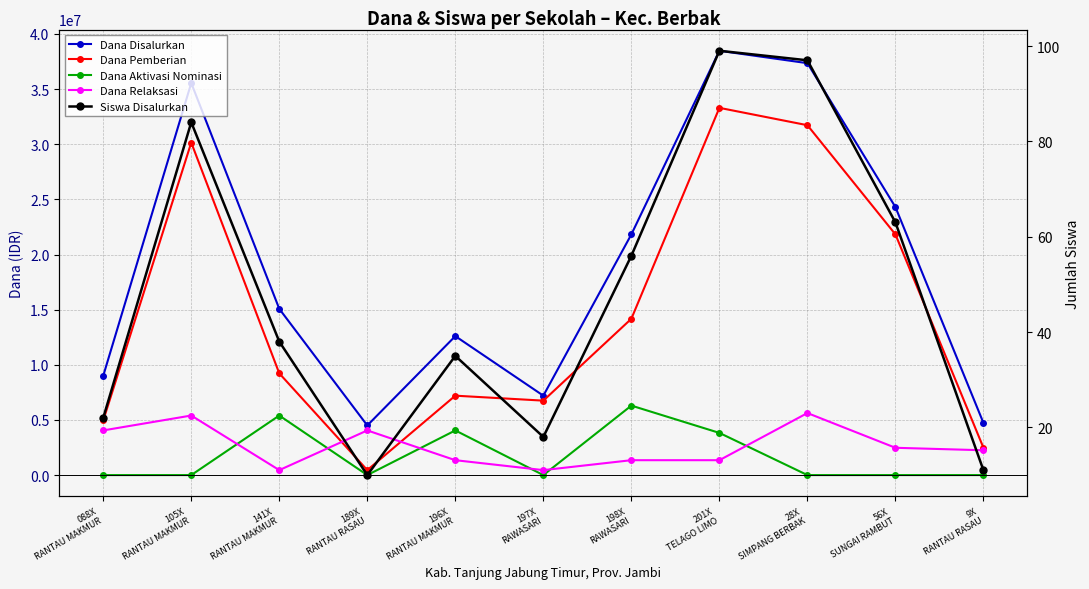

What is the average value of the Siswa Disalurkan series?

48